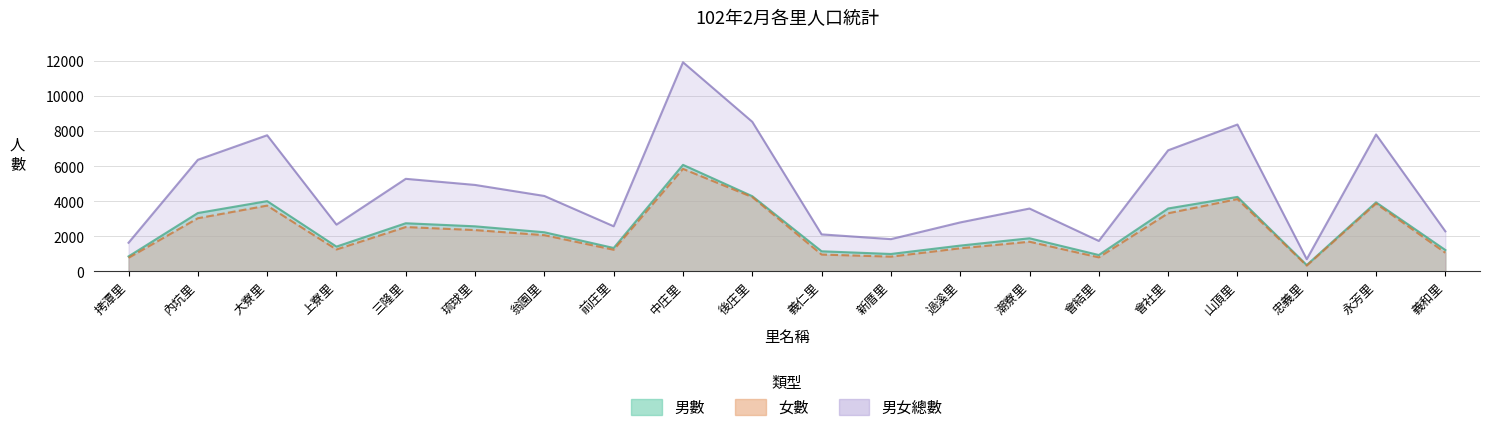

True or false: 女數 and 男數 cross at least once.

False